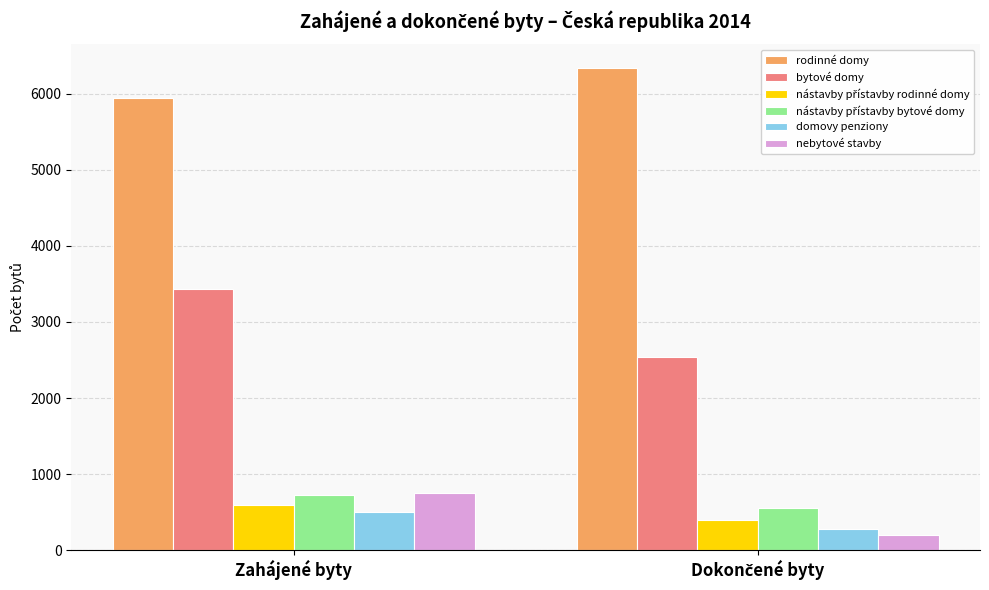

At which label does rodinné domy reach its minimum?

Zahájené byty